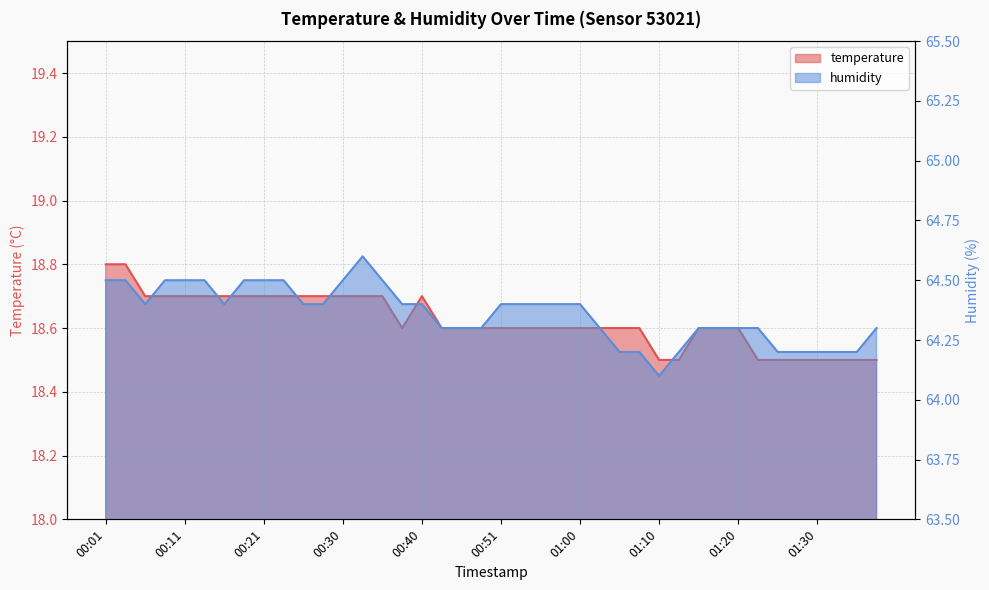

What is the label of the 2nd point from the left?

00:03